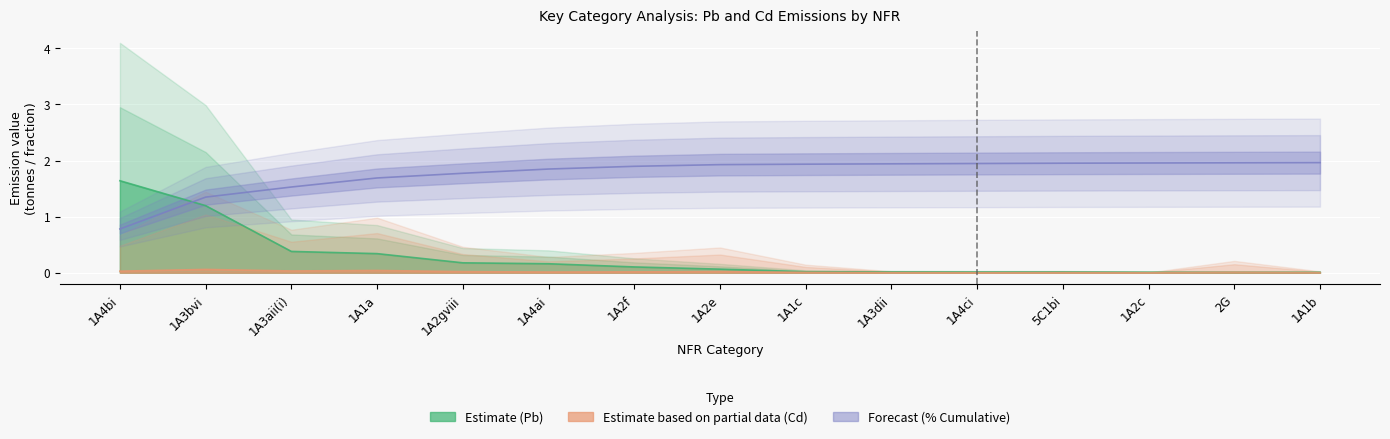

What is the sum of the Pb % Cumulative values at 1A2e and 1A1c?

3.9